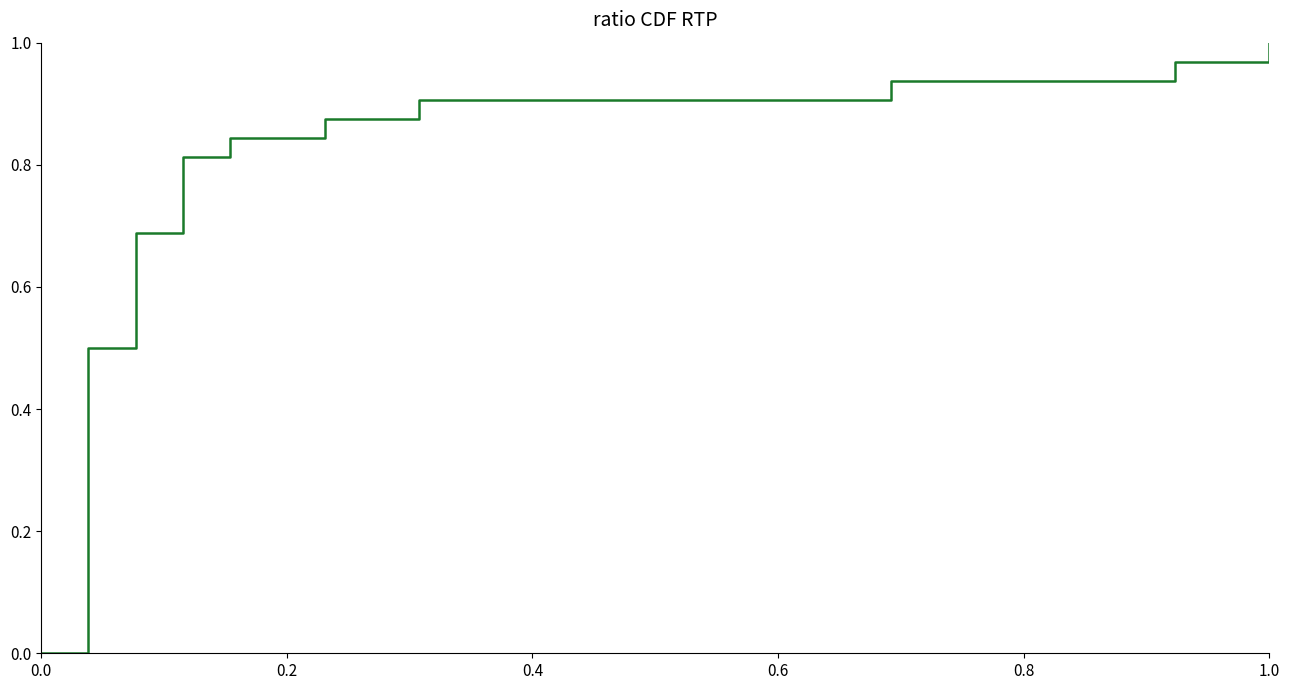

What is the maximum value shown in the chart?

1.0